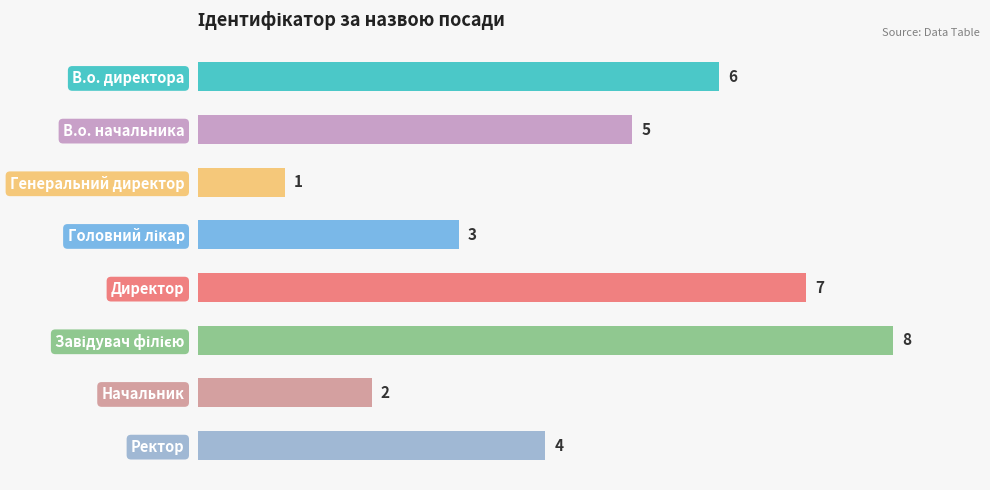

What is the sum of the values at Ректор and Начальник?

6